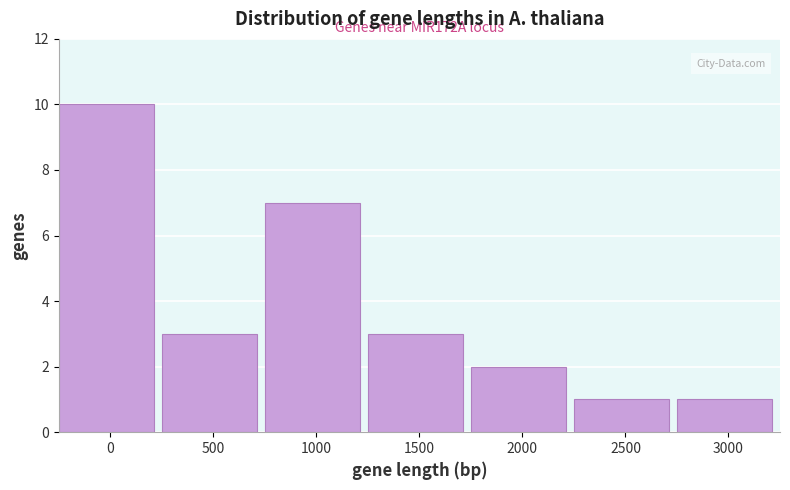

Reading left to right, transcribe all the data shown in this chart.

10	3	7	3	2	1	1